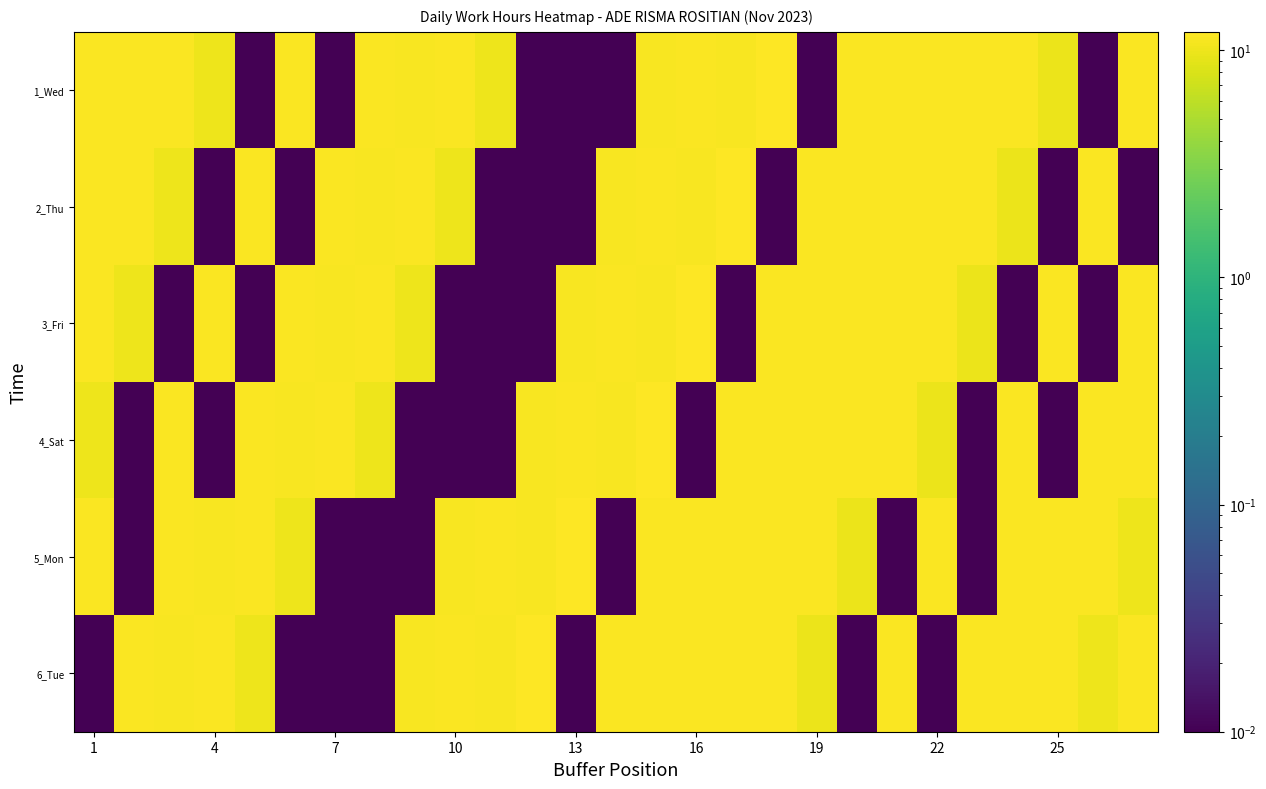

At which category is the sum across all series the highest?

14